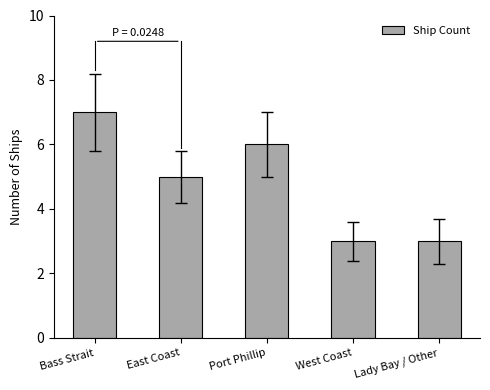

What value does the data have at Port Phillip?

6